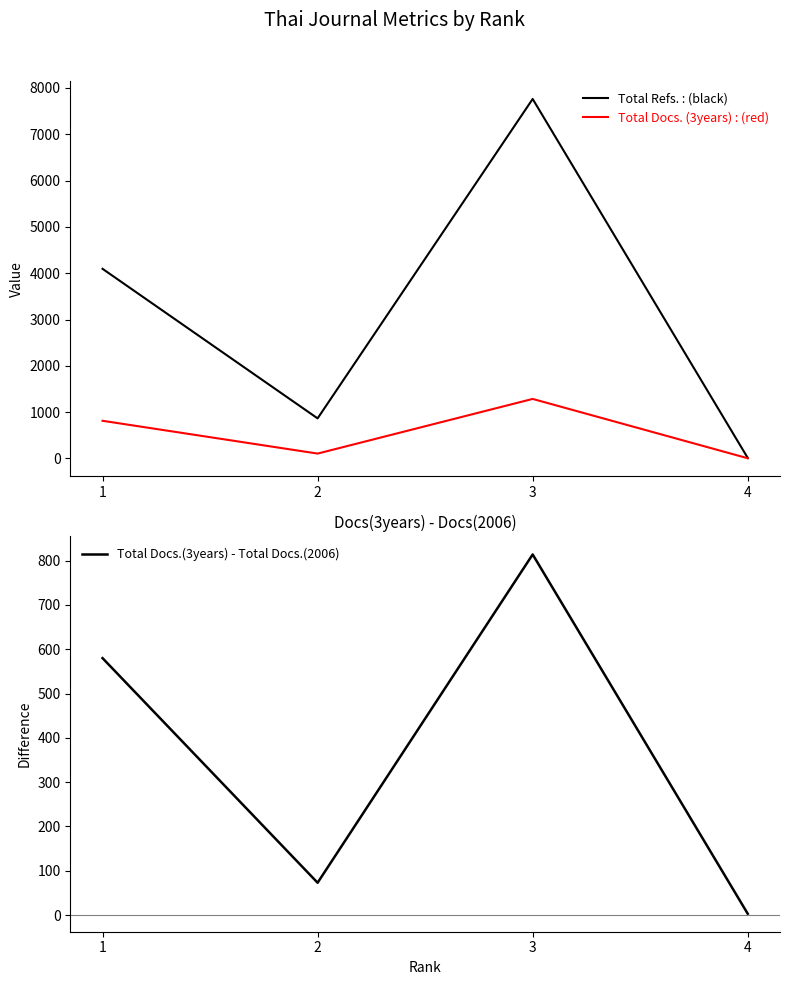

What is the value of the Total Refs. point at the 1st from the left?

4095